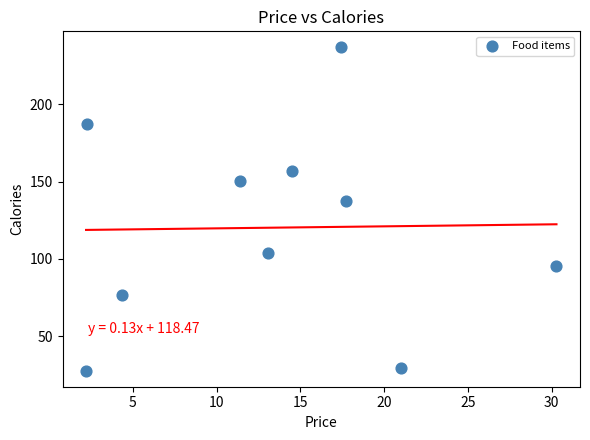

What Y value in the scatter plot is closest to 132?

137.4